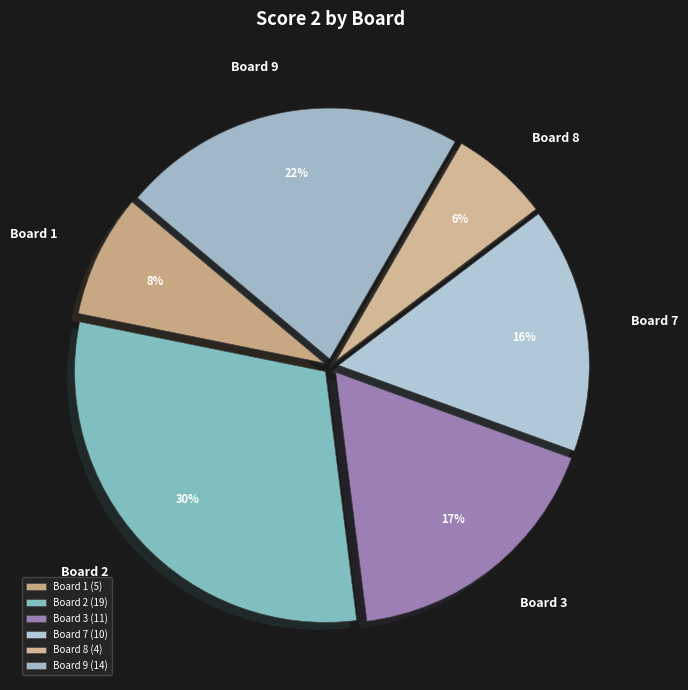

Do Board 9 and Board 8 together represent more than half of the pie?

No